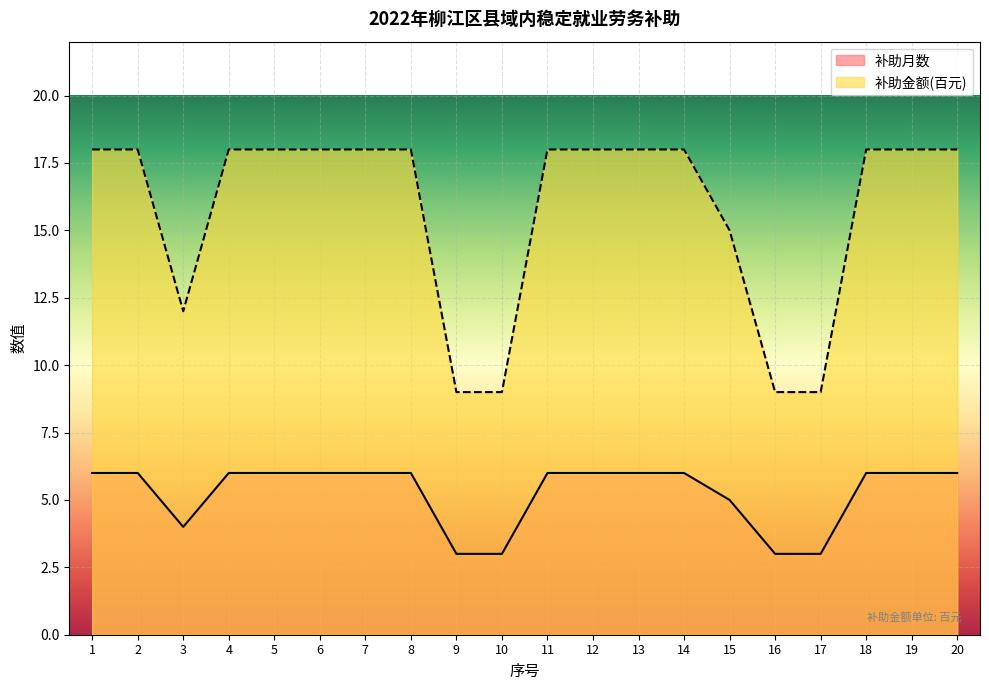

What is the smallest value displayed?

3